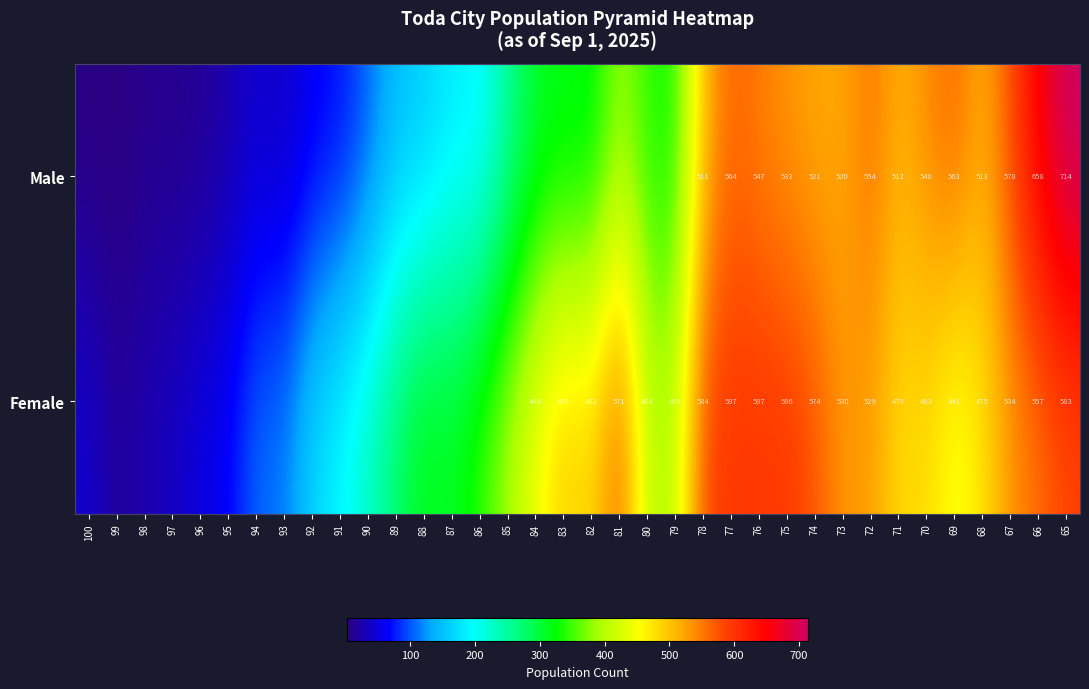

What is the spread (max minus min) of values at 70?

57